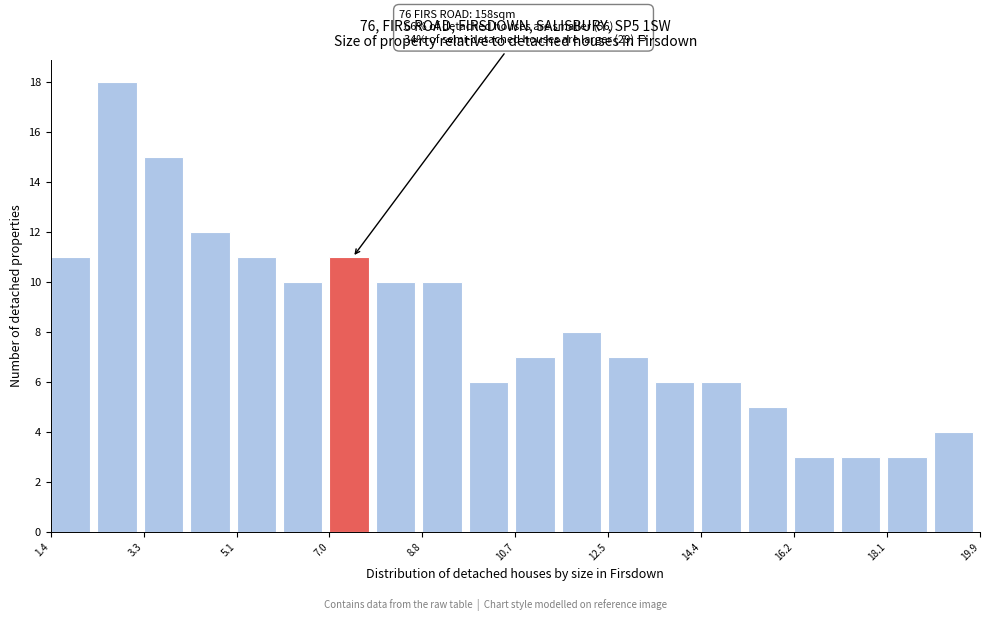

Which range on the x-axis has the tallest bar?

2.4 to 3.2